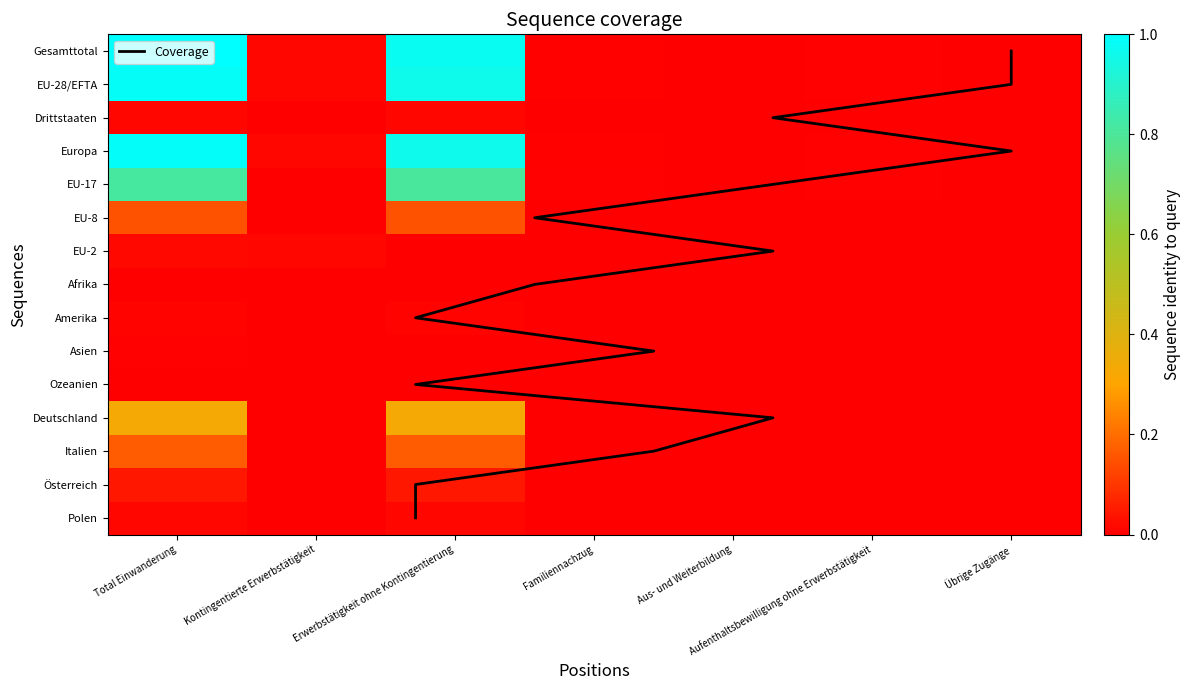

The Polen series shows 0.0 at Kontingentierte Erwerbstätigkeit. True or false?

True